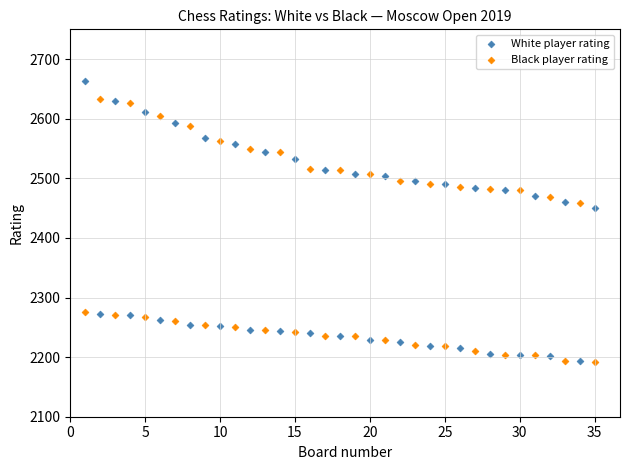

What is the X range (max minus min) for the scatter plot?

34